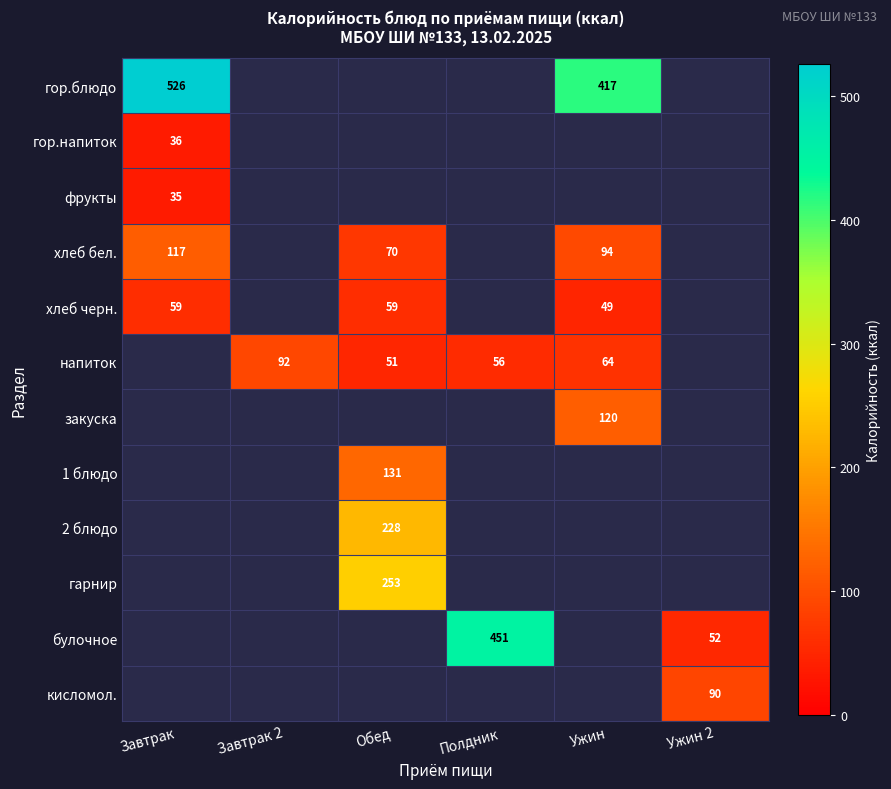

True or false: гор.напиток has a value of 63 at Завтрак.

False